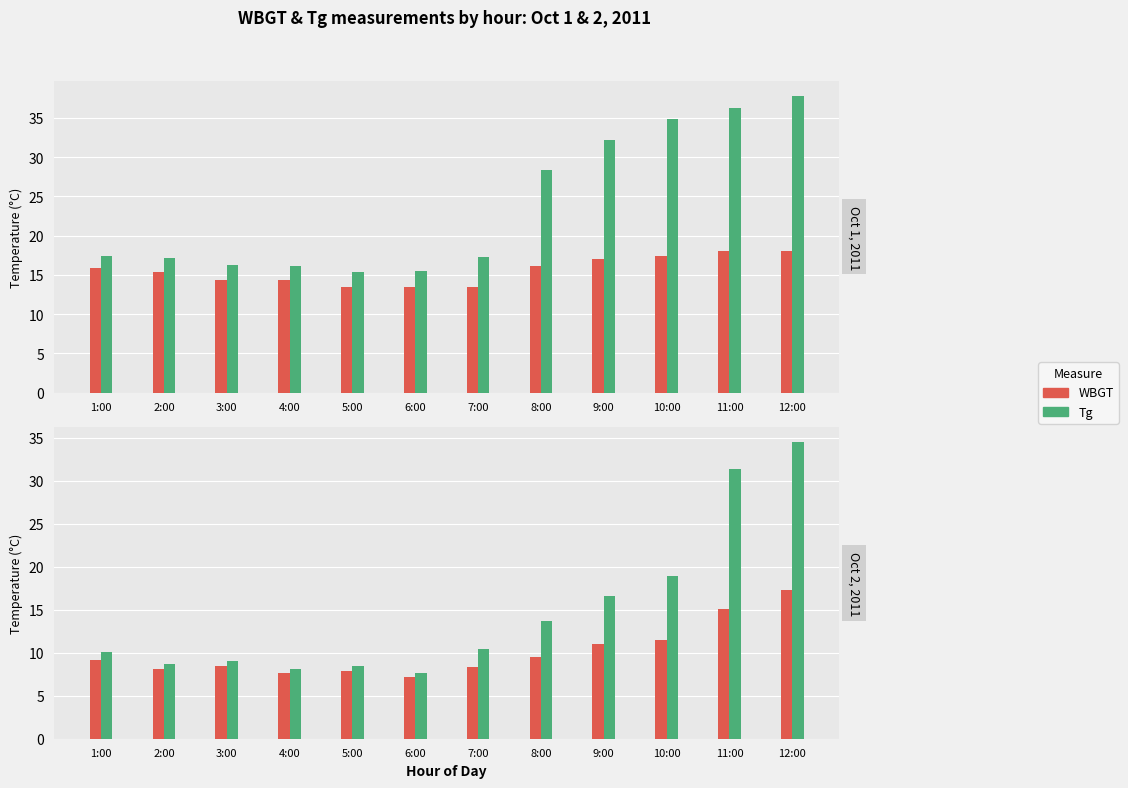

What is the average value of the WBGT Oct1 series?

15.6